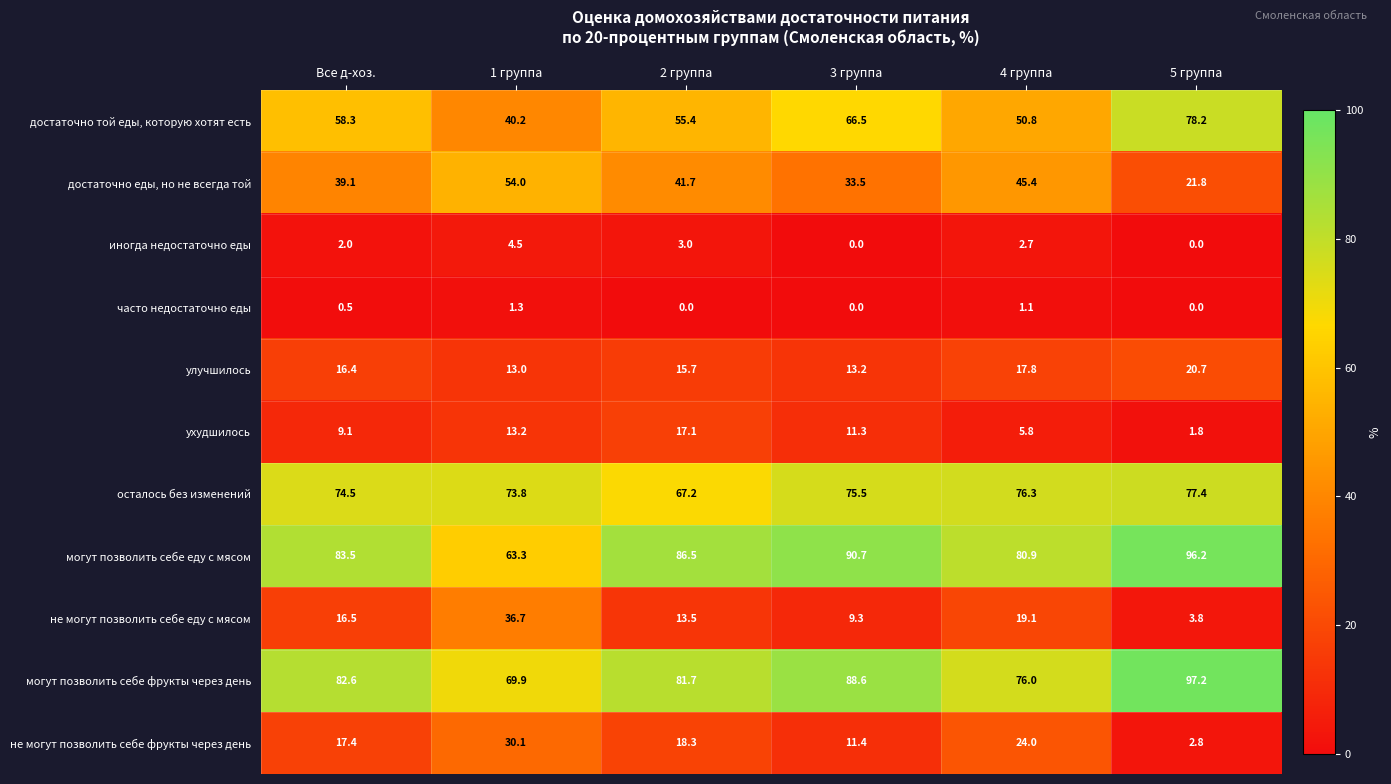

Which series has the widest spread of values?

достаточно той еды, которую хотят есть